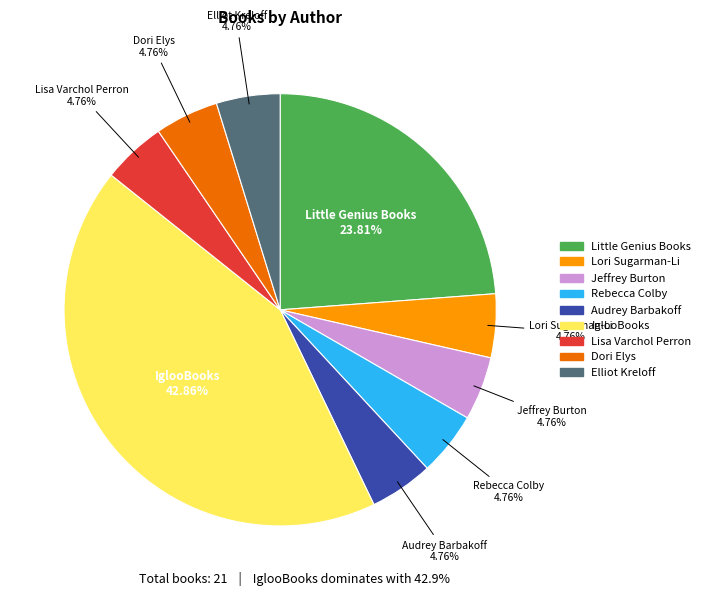

Does IglooBooks represent more than half of the total?

No